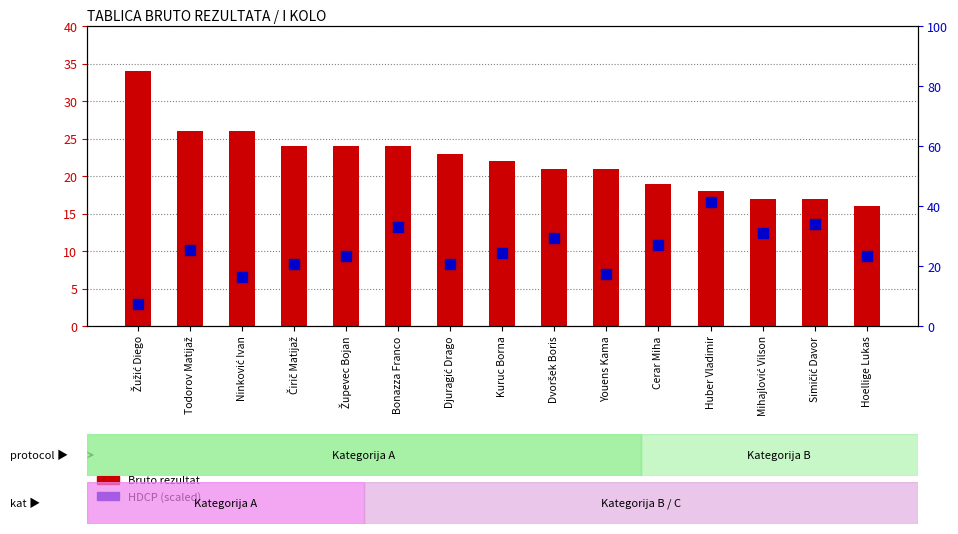

Which series contains the highest Y value?

HDCP (scaled)